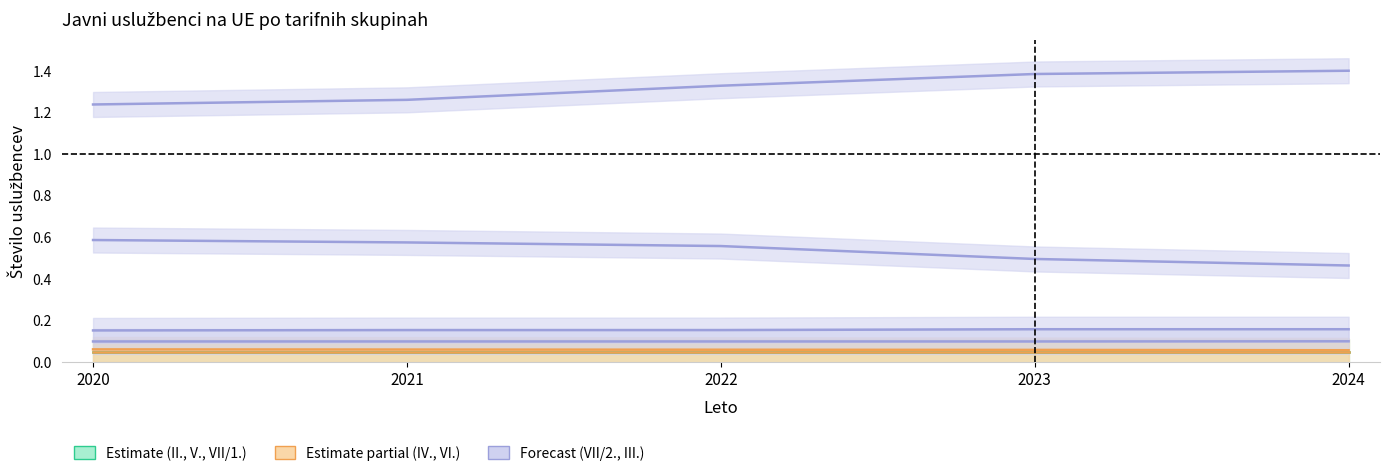

Which category has the lowest value across all series?

2024